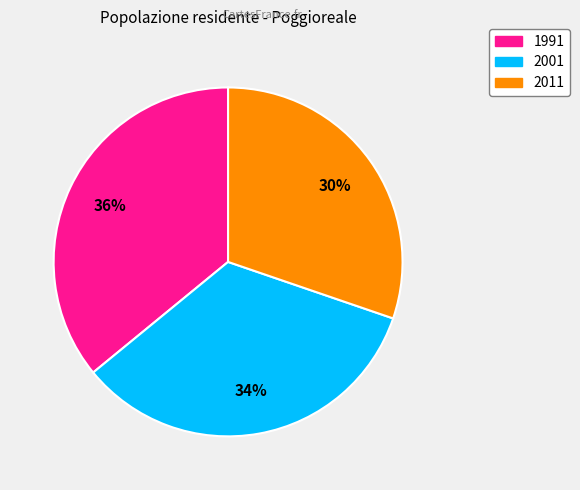

Is it true that 2001 is 25% of the pie?

False